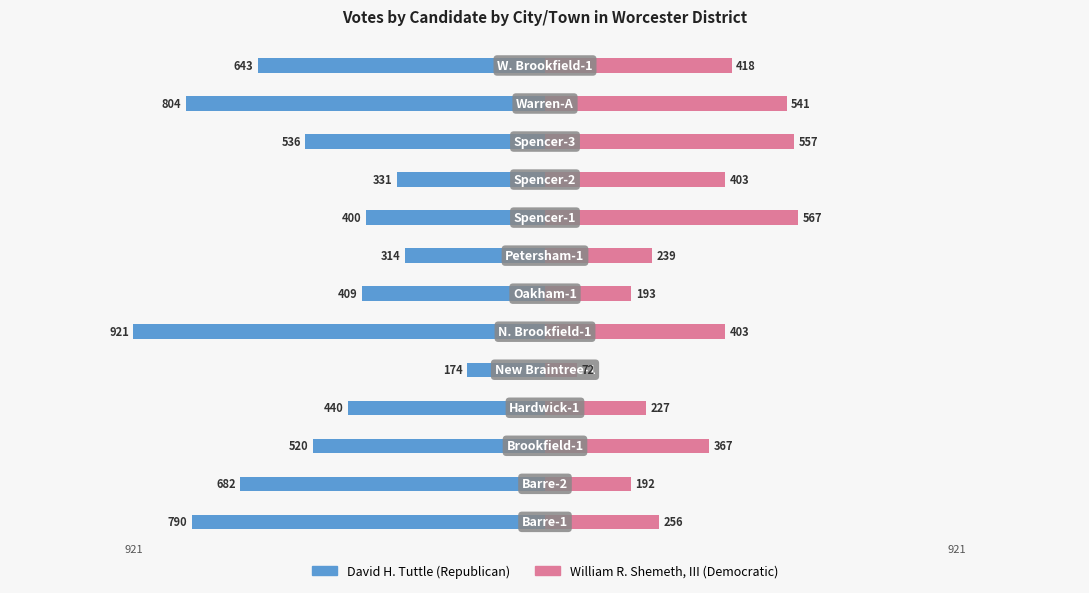

How many categories are shown in the chart?

13